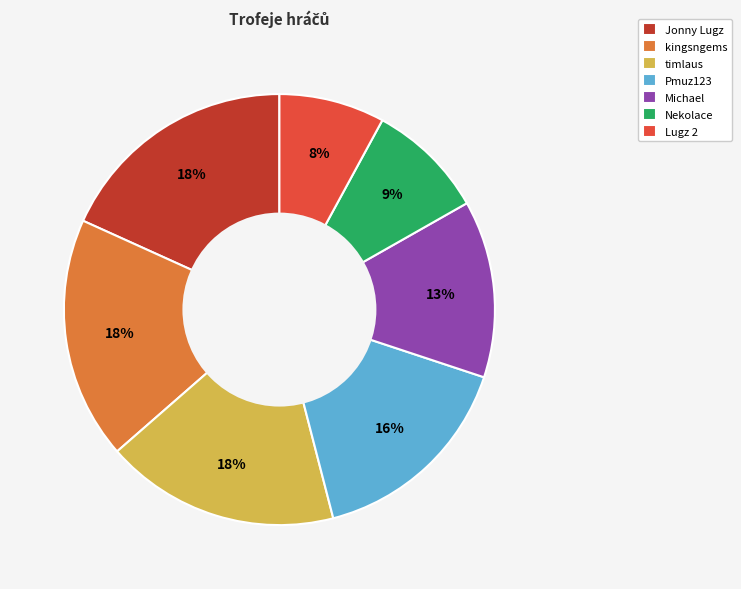

To the nearest percent, what percentage of the pie is Jonny Lugz?

18%